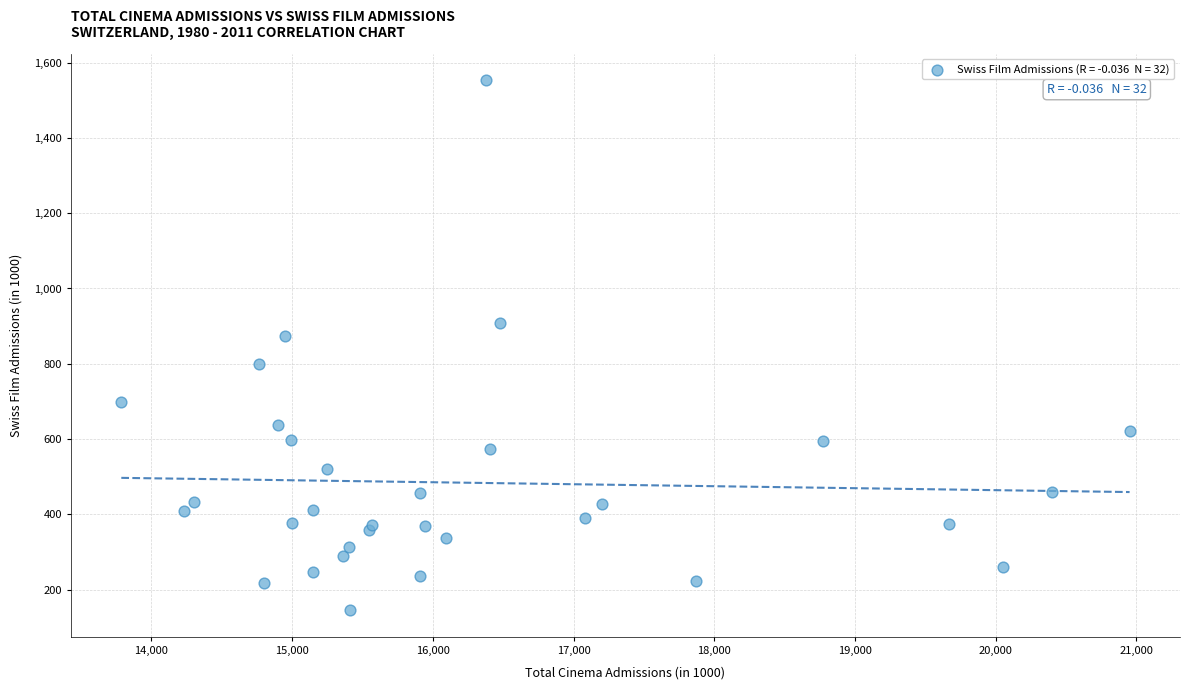

What Y value in the scatter plot is closest to 848?

874.7